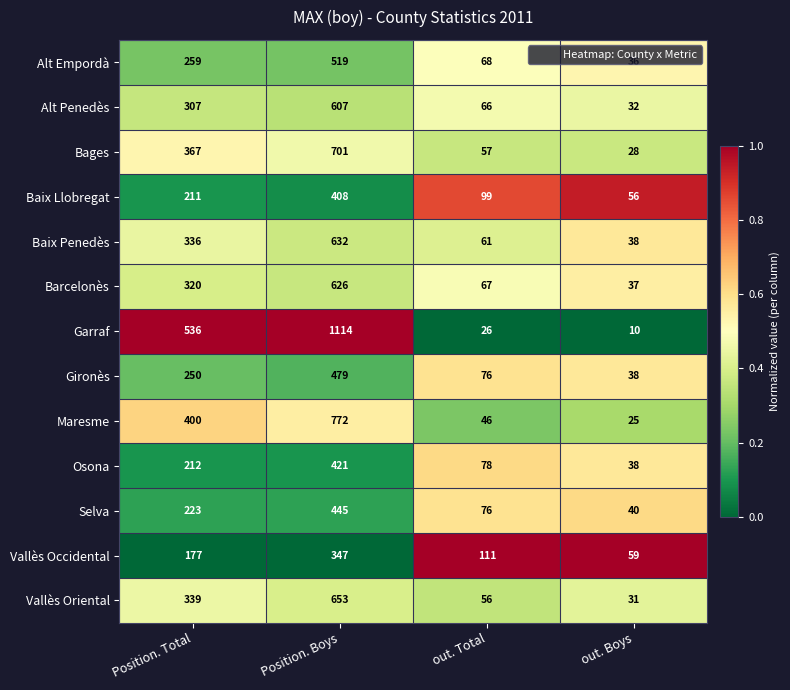

Read the Osona value at out. Total, to the nearest 5.

80